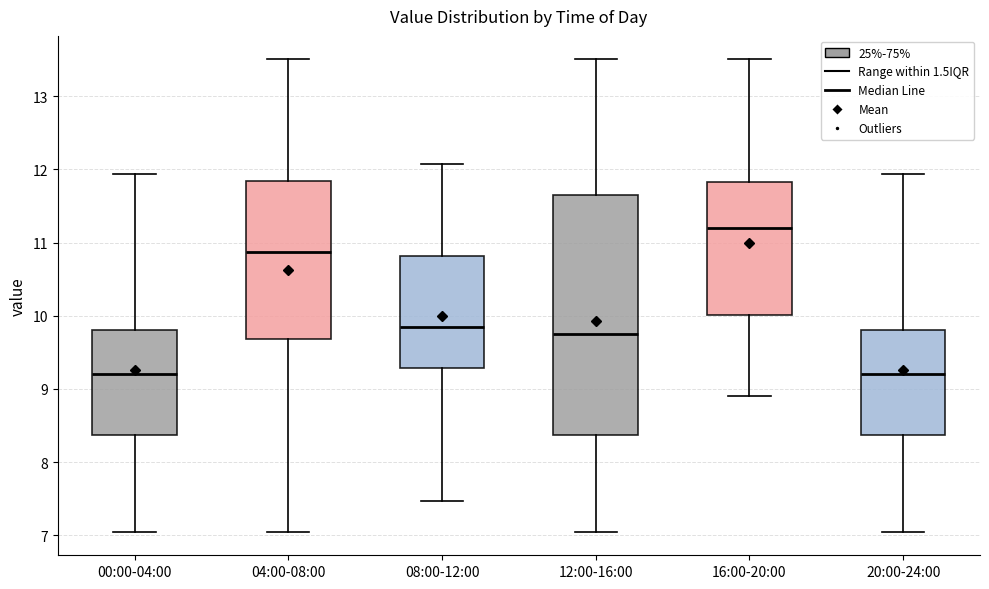

Reading left to right, transcribe this box plot: for each box, give where its median line is, the range the box spans, and where its two whiskers end, as read against the y-axis. The values are not printed on the chart, so give them approximately, as read against the axis.

00:00-04:00: median 9.2, box 8.4 to 9.8, whiskers 7.1 to 11.9
04:00-08:00: median 10.9, box 9.7 to 11.8, whiskers 7.1 to 13.5
08:00-12:00: median 9.9, box 9.3 to 10.8, whiskers 7.5 to 12.1
12:00-16:00: median 9.8, box 8.4 to 11.7, whiskers 7.1 to 13.5
16:00-20:00: median 11.2, box 10.0 to 11.8, whiskers 8.9 to 13.5
20:00-24:00: median 9.2, box 8.4 to 9.8, whiskers 7.1 to 11.9